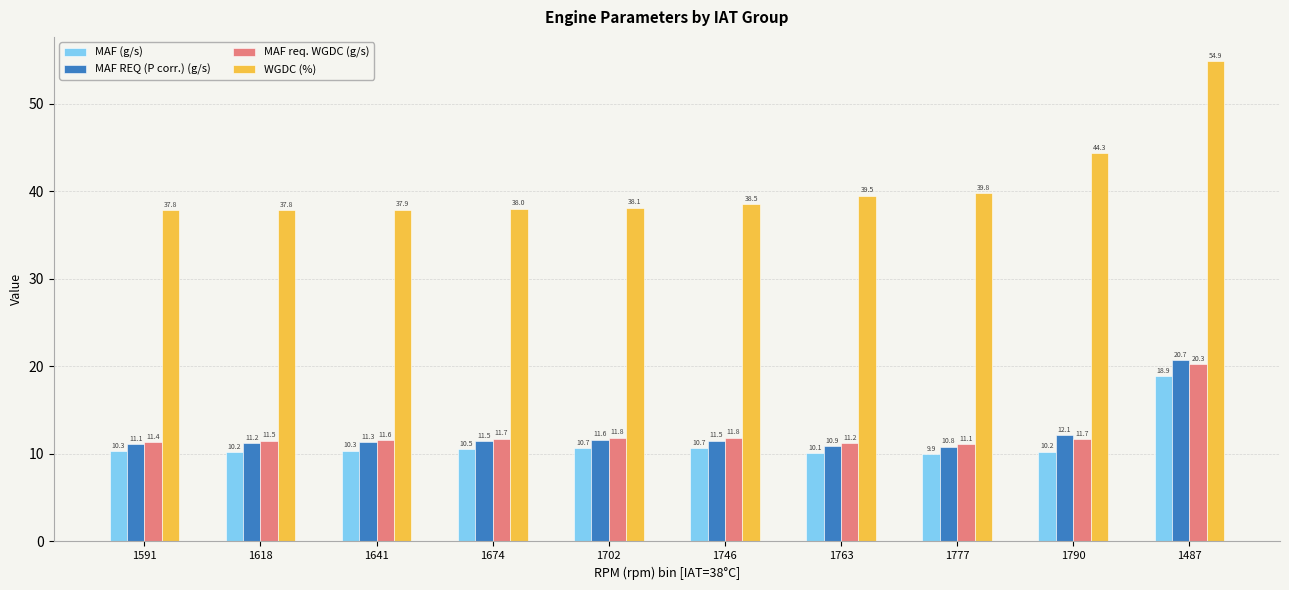

What is the difference between the WGDC (%) values at 1702 and 1763?

1.4